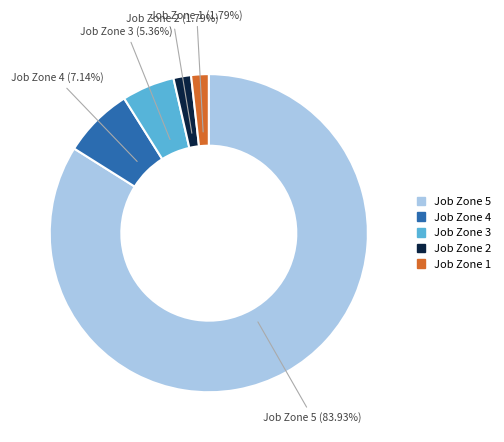

To the nearest percent, what is the difference between the Job Zone 3 and Job Zone 4 slice percentages?

2%